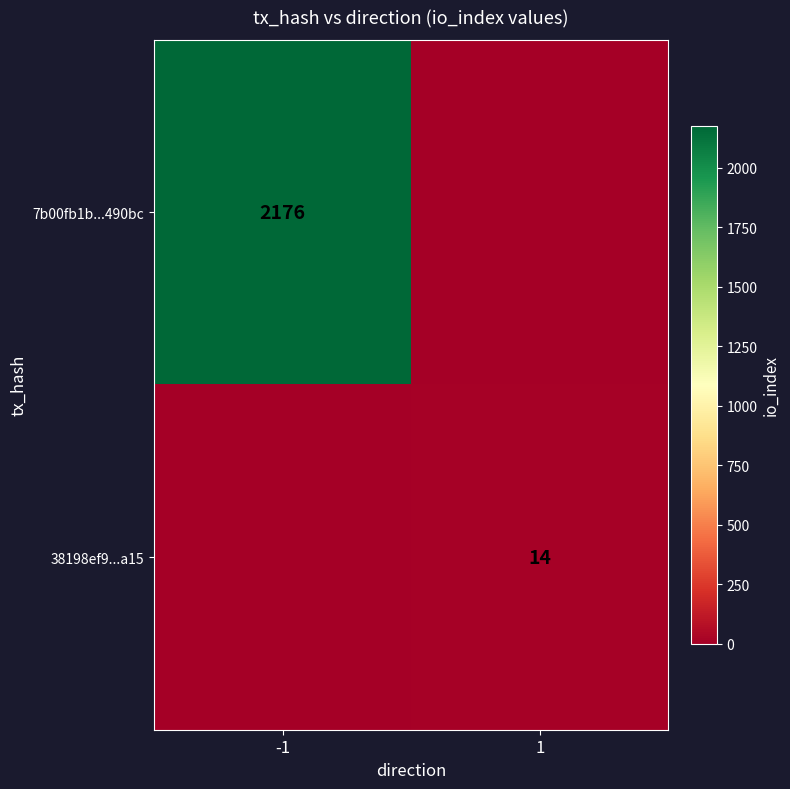

The 7b00fb1b...490bc series shows 2981 at -1. True or false?

False